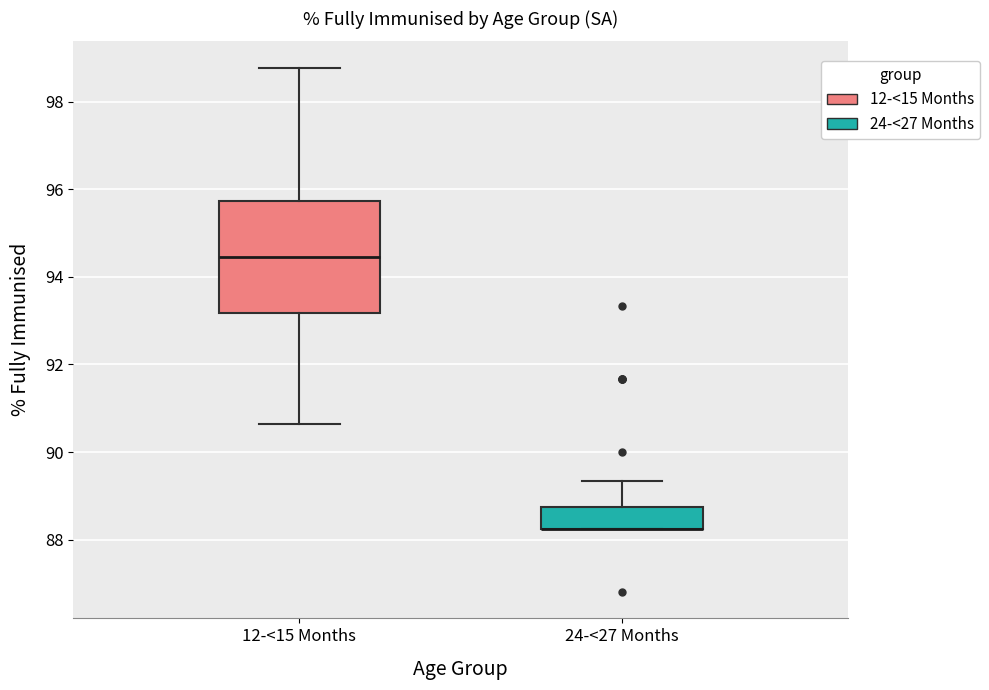

Where is the upper edge of the box for 12-<15 Months on the y-axis? The values are not printed on the chart, so give them approximately, as read against the axis.

95.8